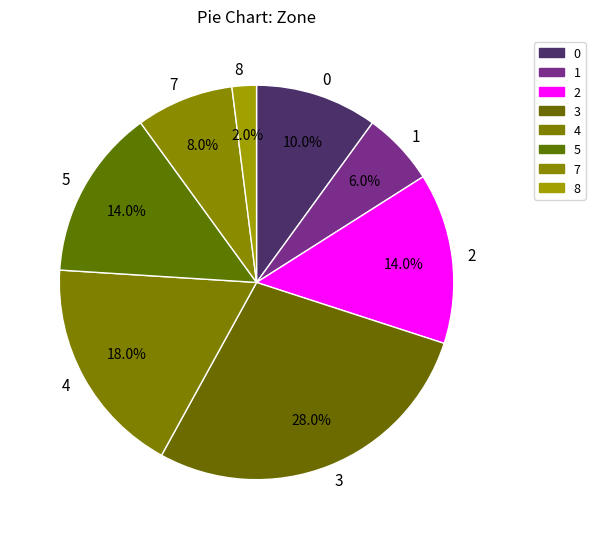

To the nearest percent, what portion does 3 represent?

28%